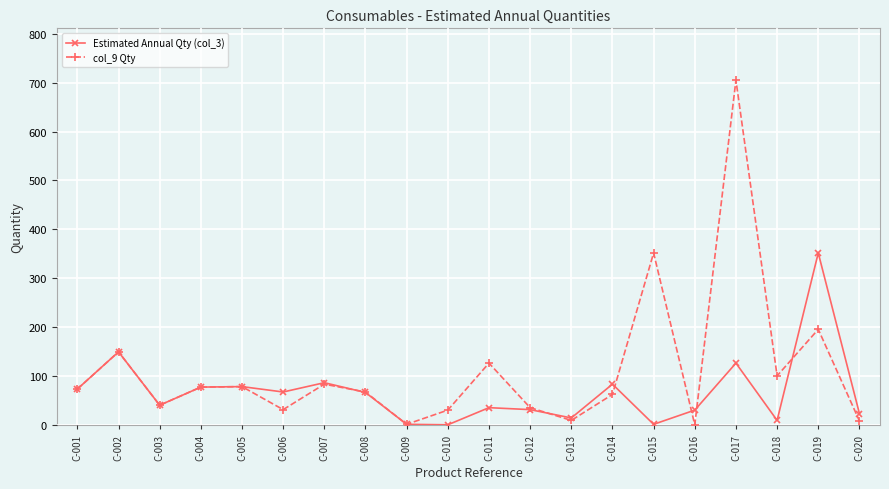

What is the value of the Estimated Annual Qty (col_3) point at the 12th from the left?

32